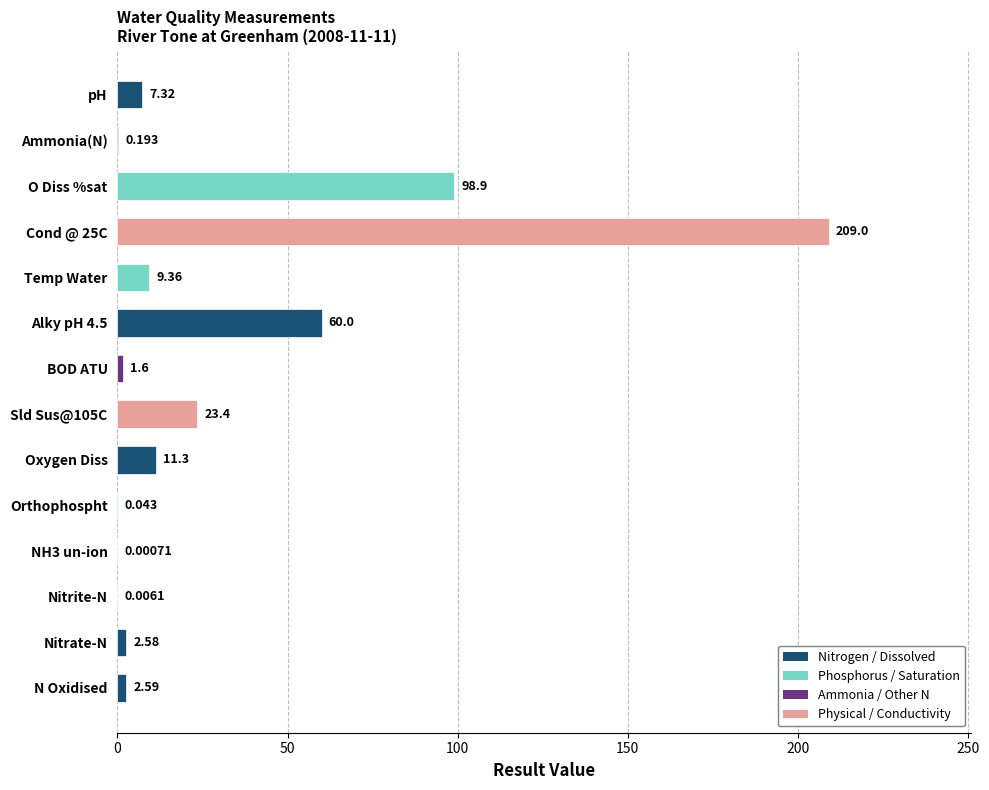

Are the bars horizontal?

Yes